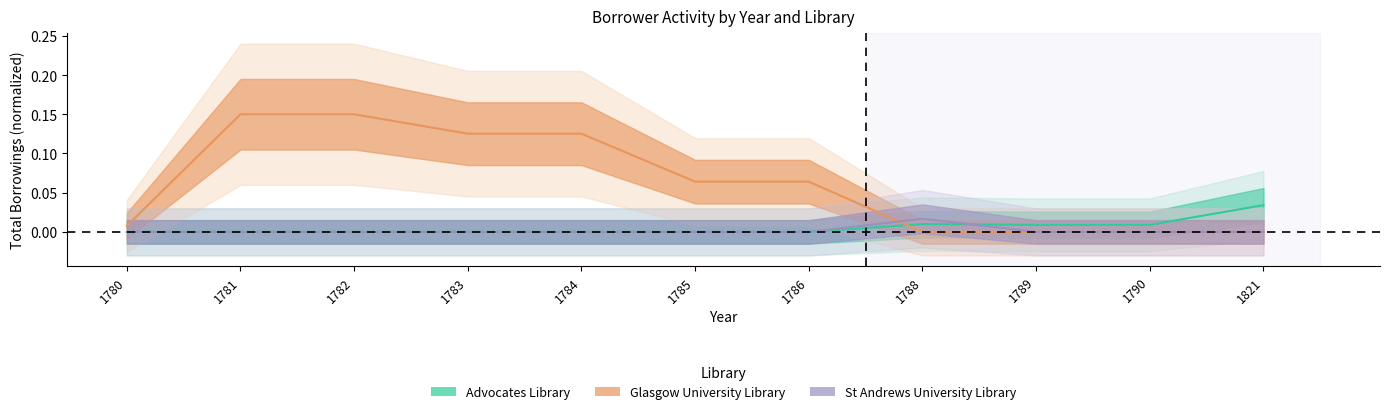

Which category has the lowest value in the Advocates Library series?

1780